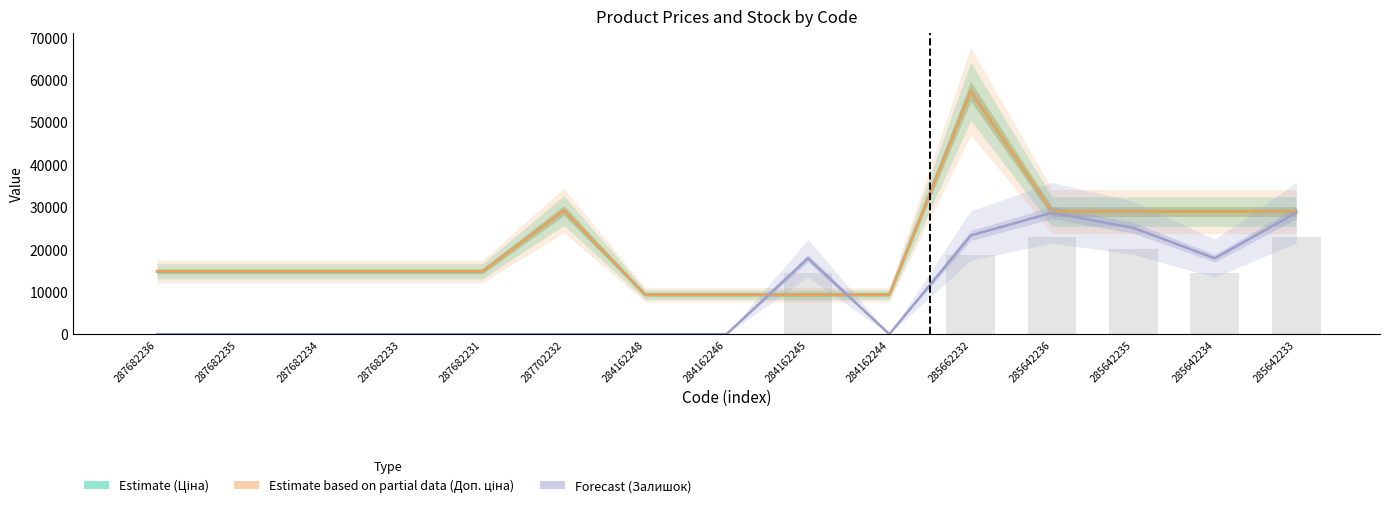

Is the value of Доп. ціна (Partial) at 287702232 greater than the value of Залишок (Forecast) at 285642236?

Yes